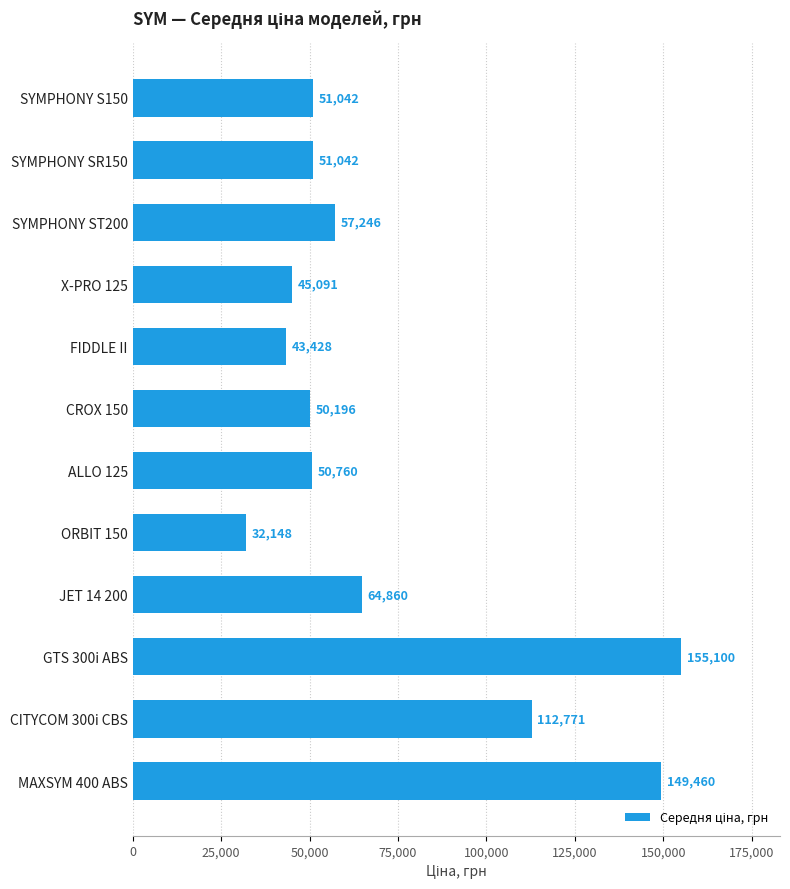

True or false: the data shows 155100 at GTS 300i ABS.

True